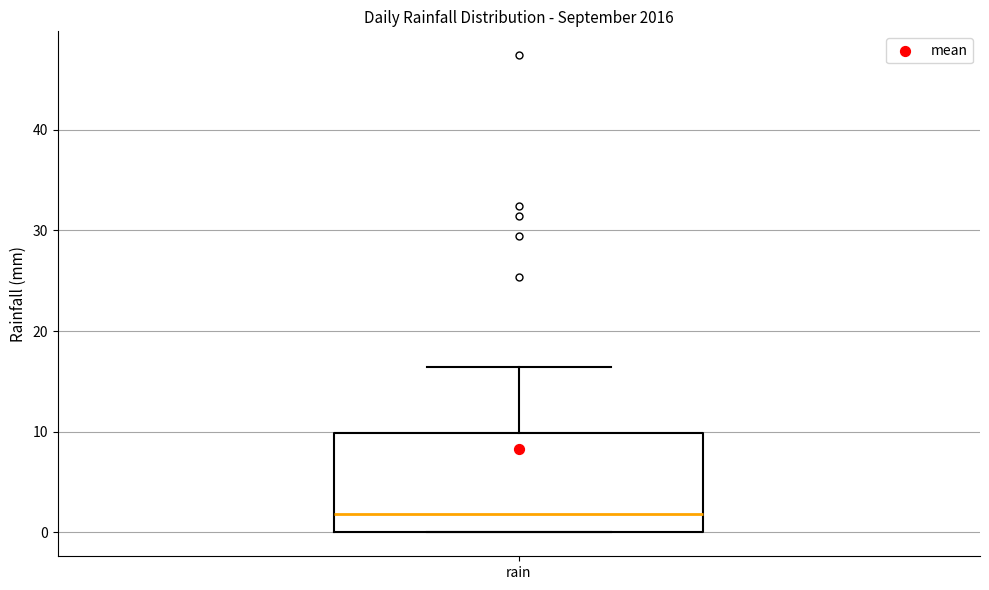

Transcribe this box plot: give where the median line is, the range the box spans, and where the two whiskers end, as read against the y-axis. The values are not printed on the chart, so give them approximately, as read against the axis.

median 2, box 0 to 10, whiskers 0 to 16